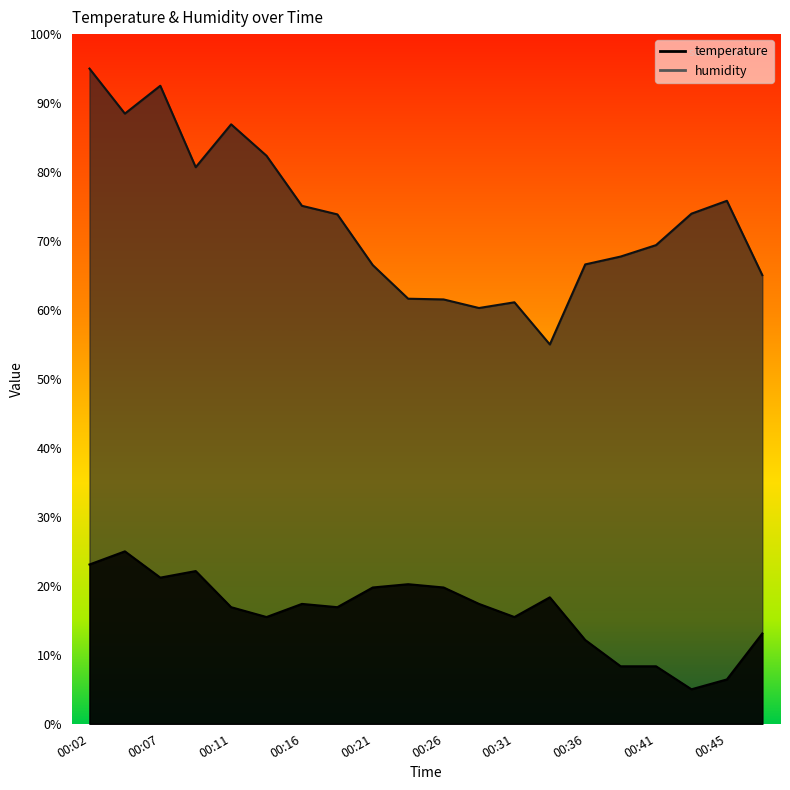

Which has a higher value, 00:48 or 00:28?

00:28